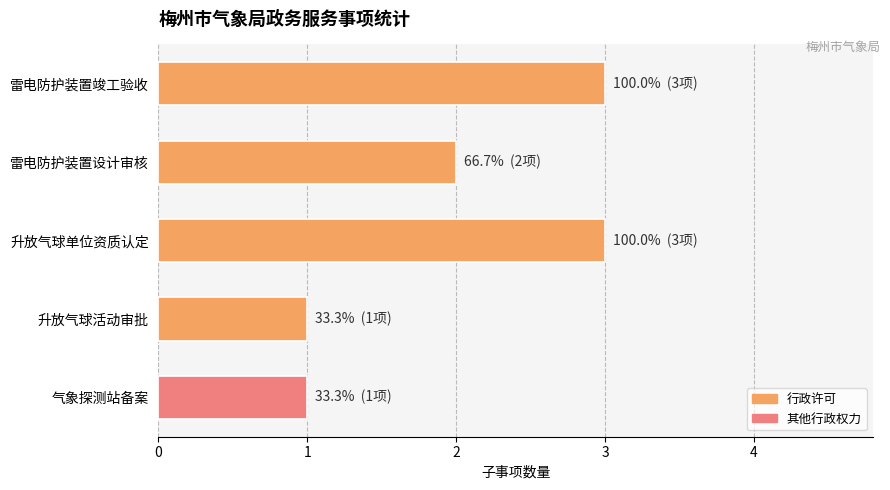

True or false: the data shows 3 at 雷电防护装置竣工验收.

True